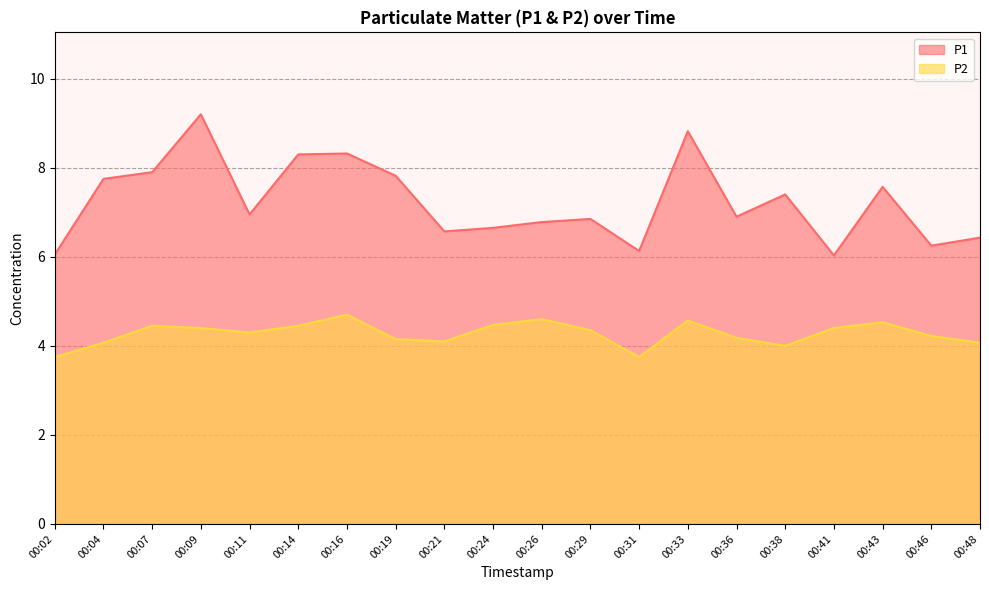

What is the maximum value shown in the chart?

9.2